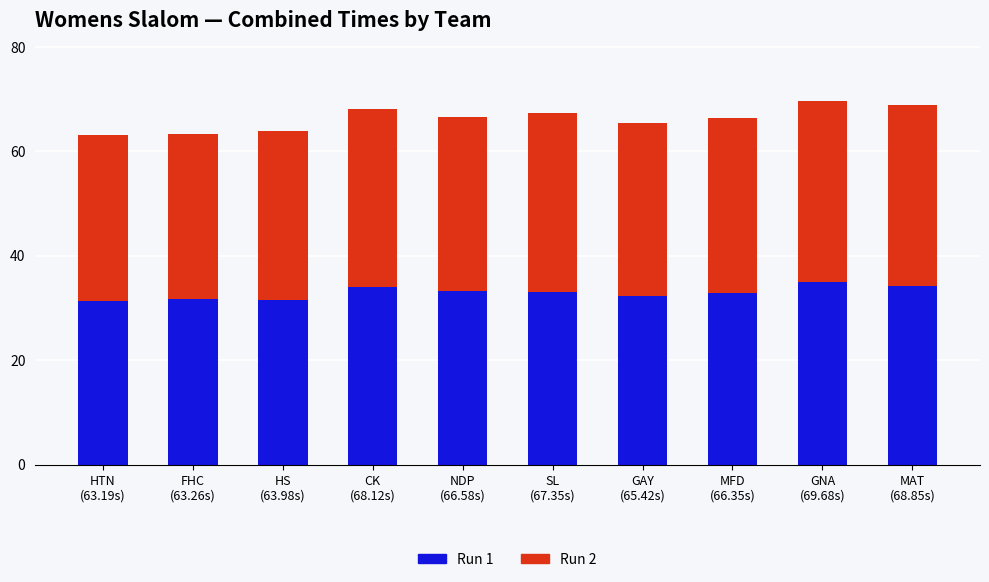

What is the difference between the second highest and second lowest values in the Run 1 series?

2.5